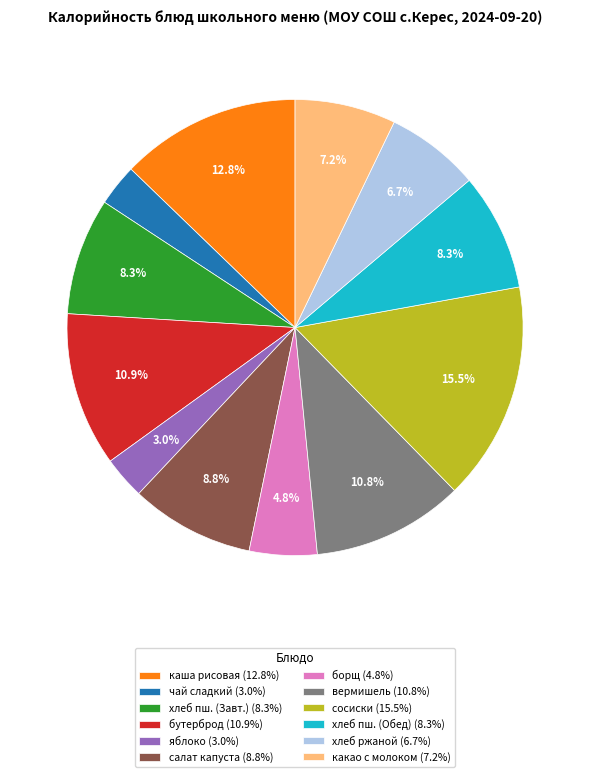

Count the number of slices in the pie.

12